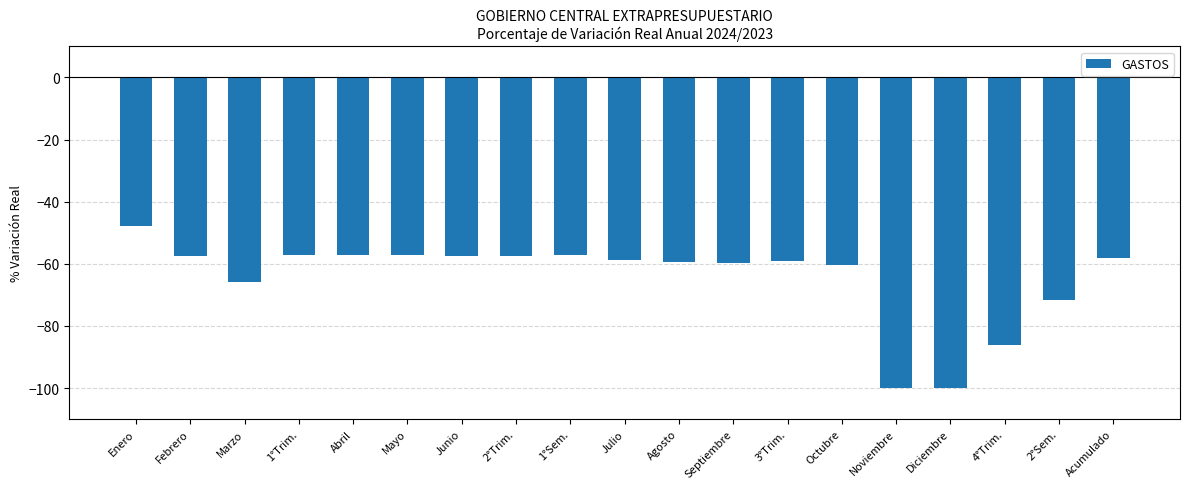

What is the label of the 11th bar from the left?

Agosto